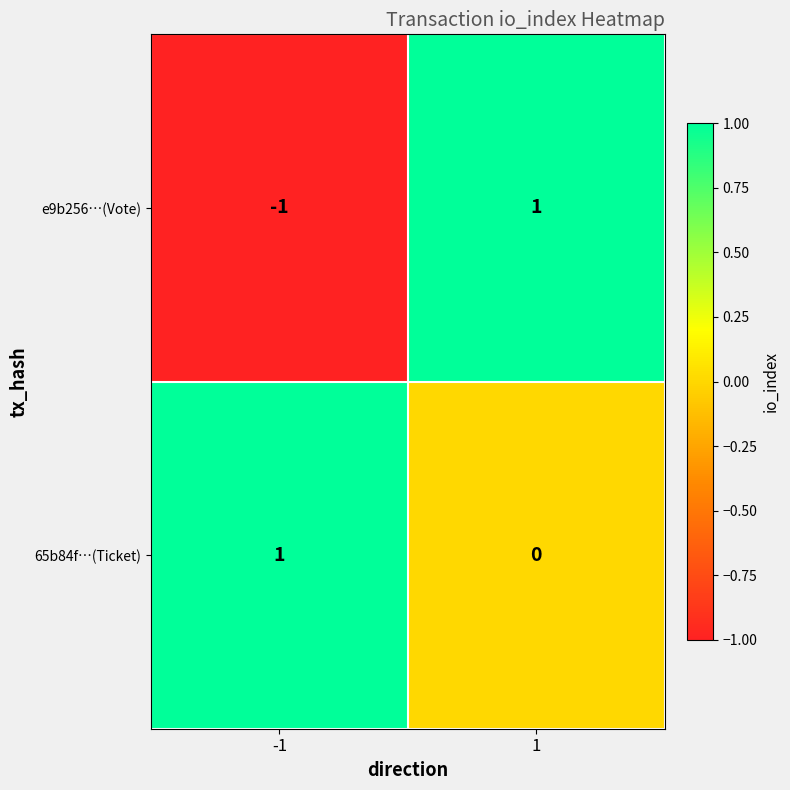

Which series has the largest range (max minus min)?

e9b256…(Vote)